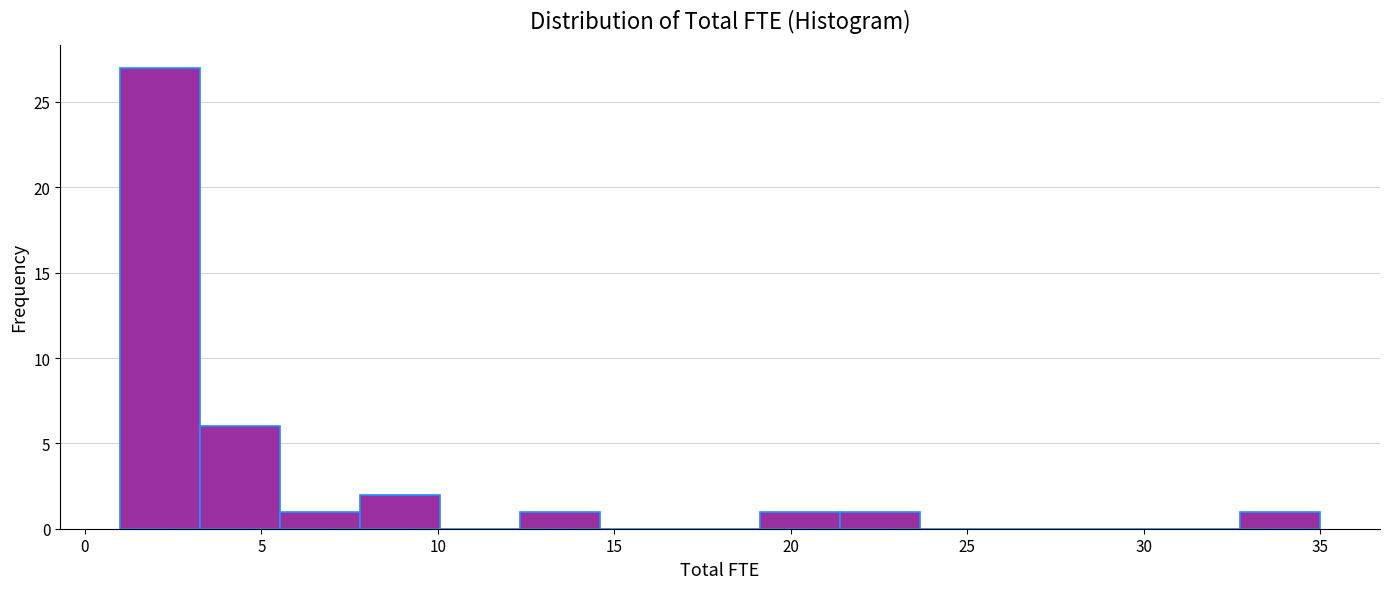

Reading left to right, transcribe this chart: for each bar, give the range it covers on the x-axis and its height. Neither the bar edges nor the heights are printed on the chart, so give them approximately, as read against the axes.

1.0 to 3.5: 27
3.5 to 5.5: 6
5.5 to 8.0: 1
8.0 to 10.0: 2
10.0 to 12.5: 0
12.5 to 14.5: 1
14.5 to 17.0: 0
17.0 to 19.0: 0
19.0 to 21.5: 1
21.5 to 23.5: 1
23.5 to 26.0: 0
26.0 to 28.0: 0
28.0 to 30.5: 0
30.5 to 32.5: 0
32.5 to 35.0: 1